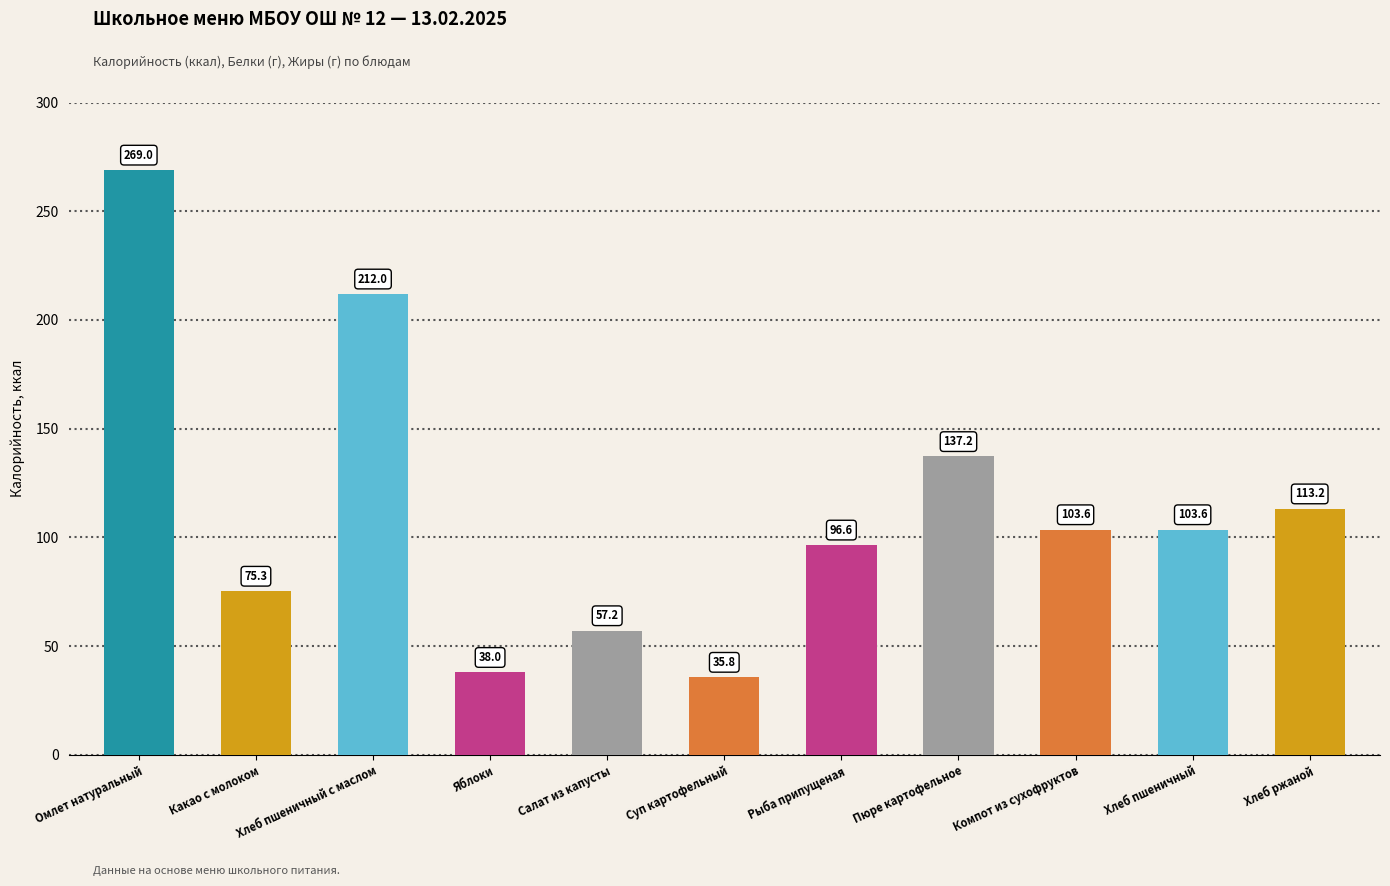

Approximately how many times larger is the value at Пюре картофельное compared to Суп картофельный?

3.8